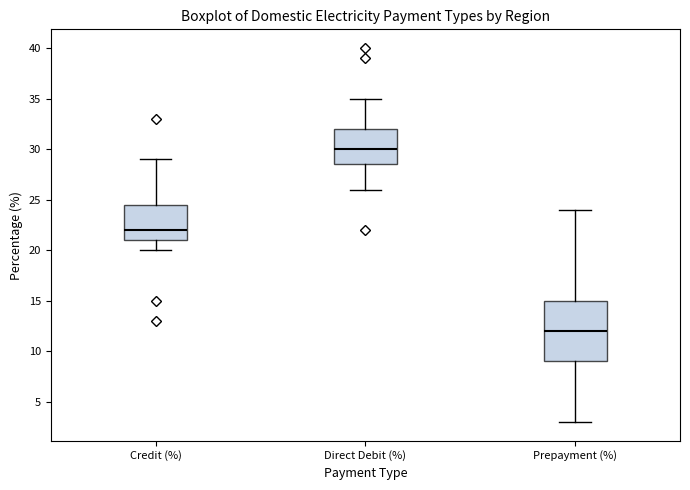

Which box is the tallest, from its lower edge to its upper edge?

Prepayment (%)